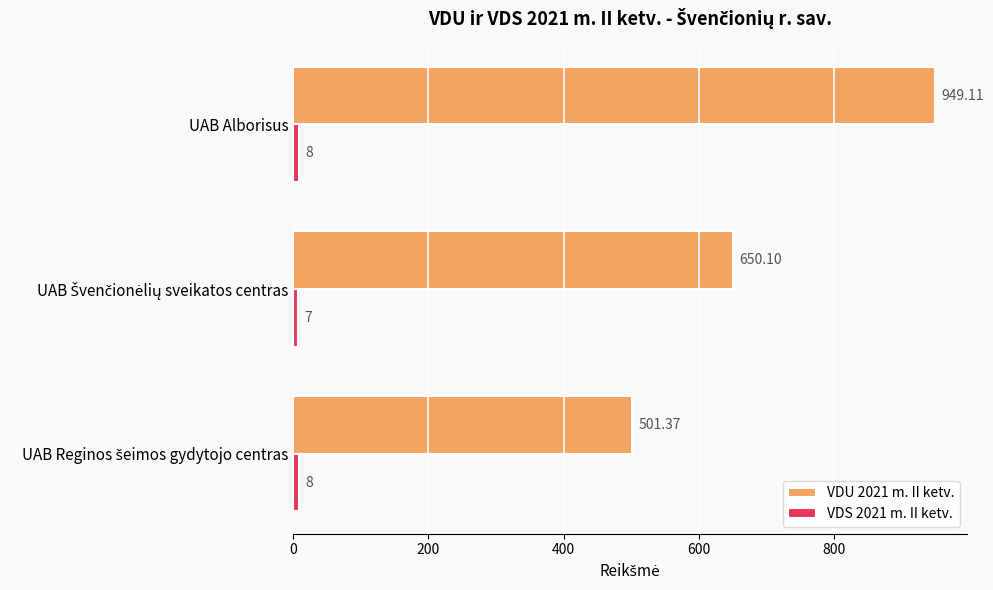

At how many categories does at least one series exceed 851?

1